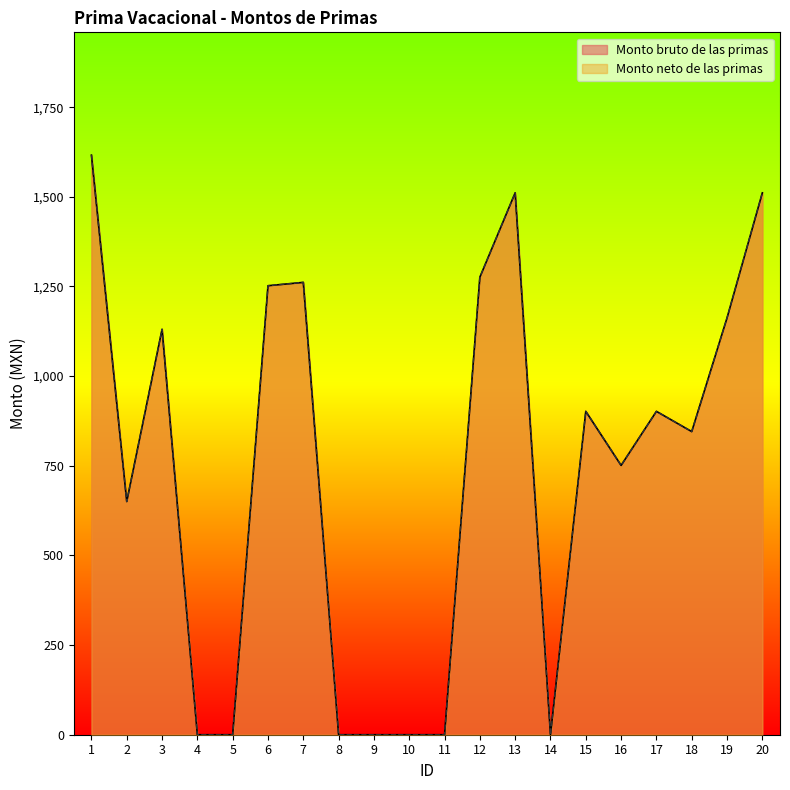

True or false: Monto bruto de las primas and Monto neto de las primas intersect in this chart.

False